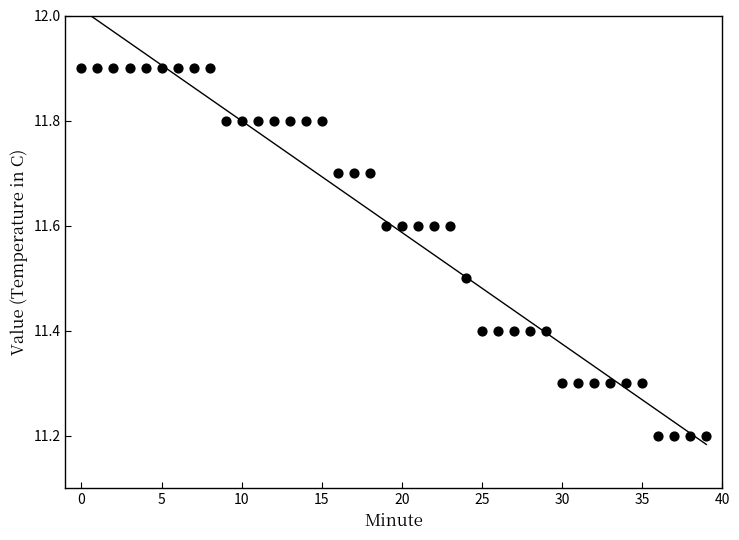

What is the range of Y values (max minus min)?

0.7